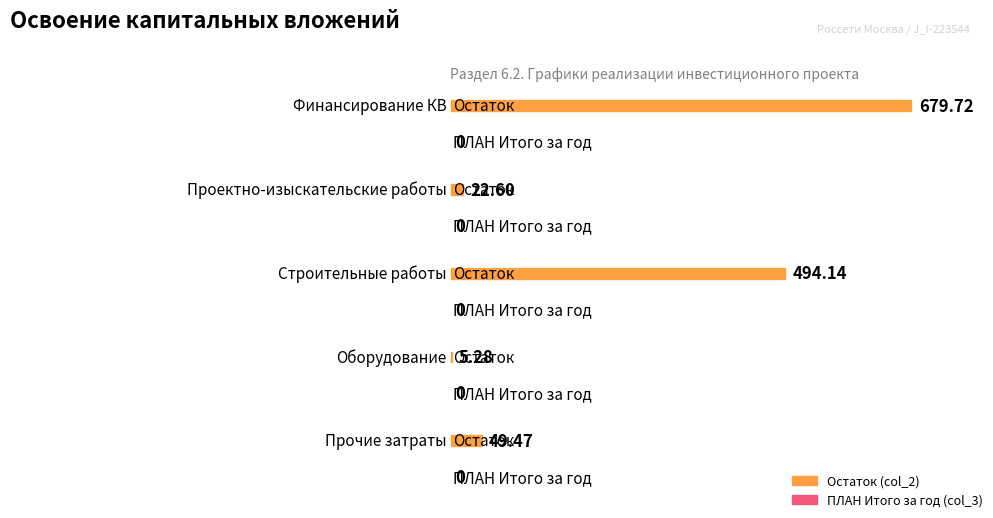

What is the difference between the highest and lowest values at Оборудование?

5.3